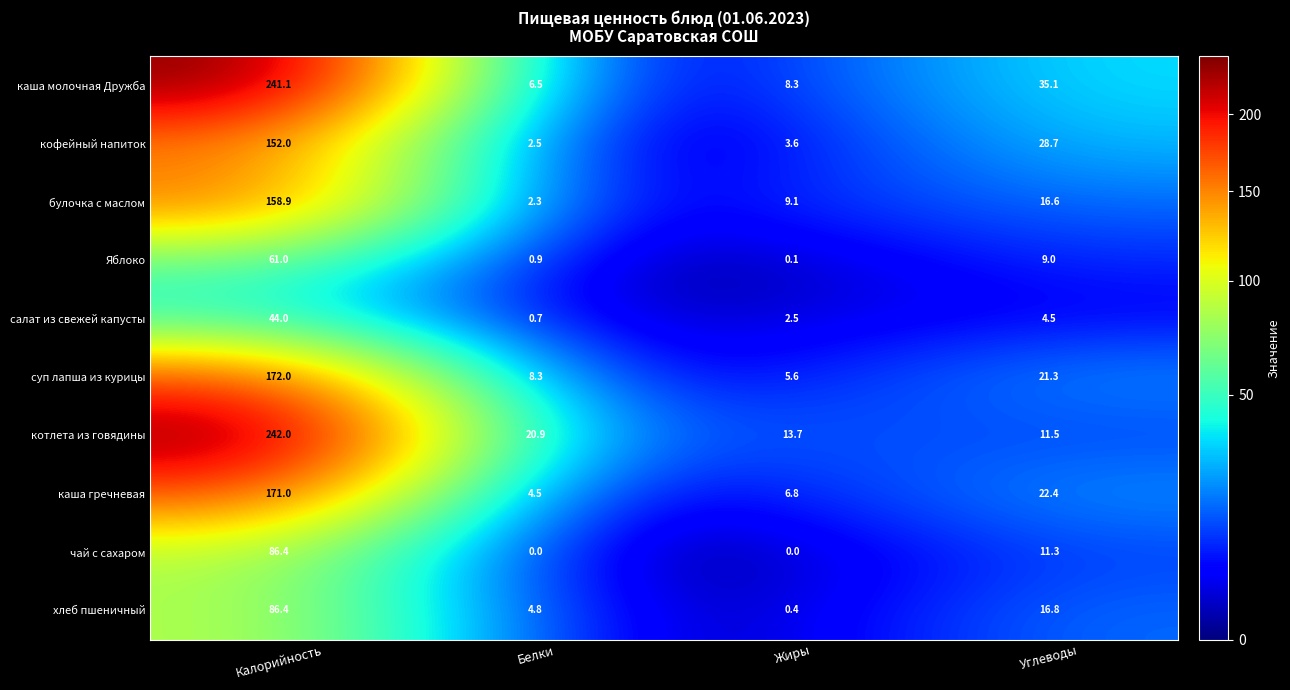

What is the greatest value displayed?

242.0